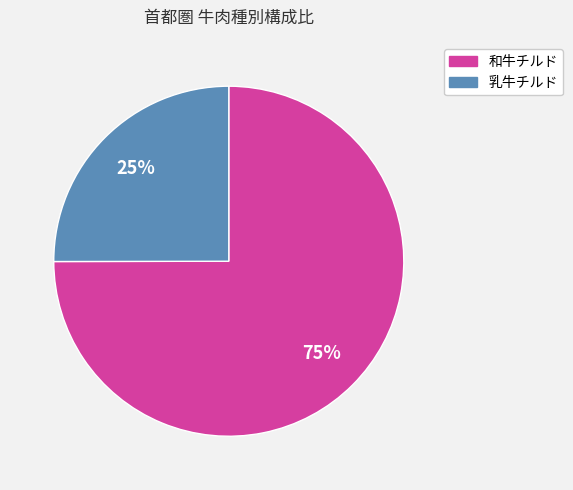

True or false: 乳牛チルド accounts for 12% of the total.

False